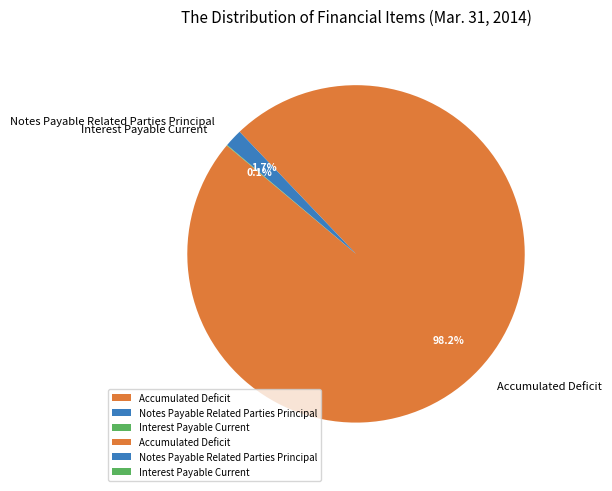

To the nearest percent, what portion does Accumulated Deficit represent?

98%